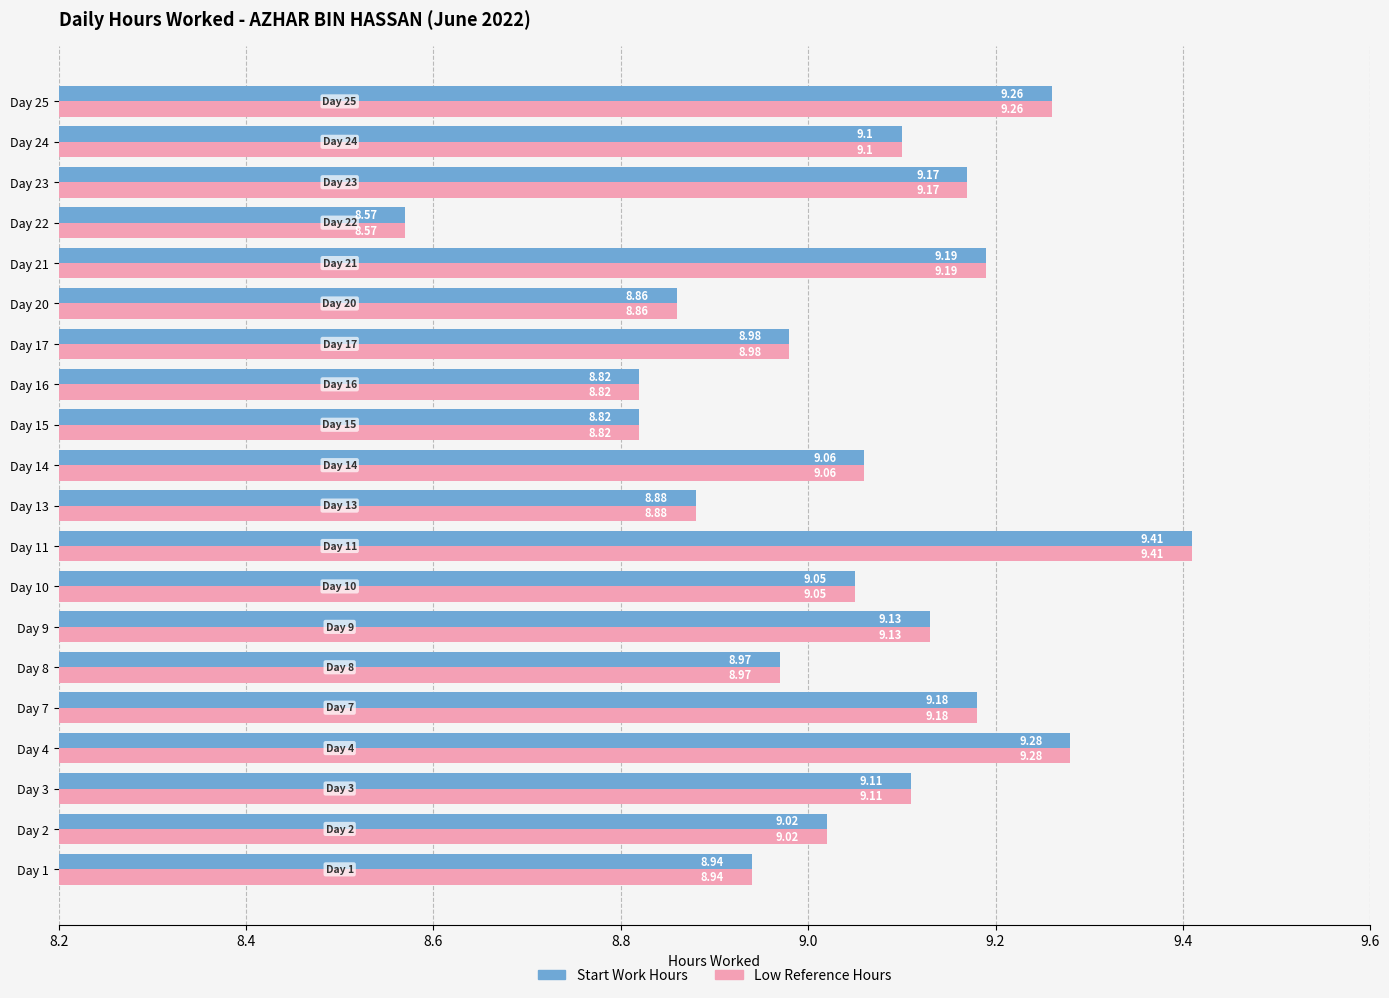

Which label corresponds to the smallest value in the chart?

Day 22